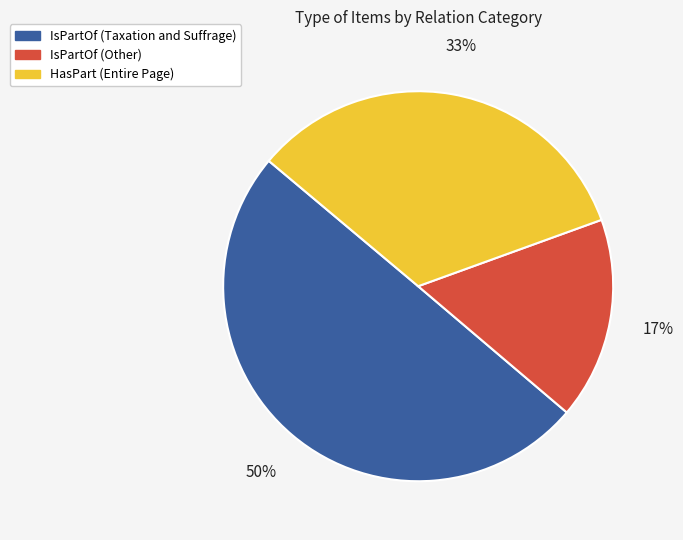

To the nearest percent, what is the average slice percentage?

33%